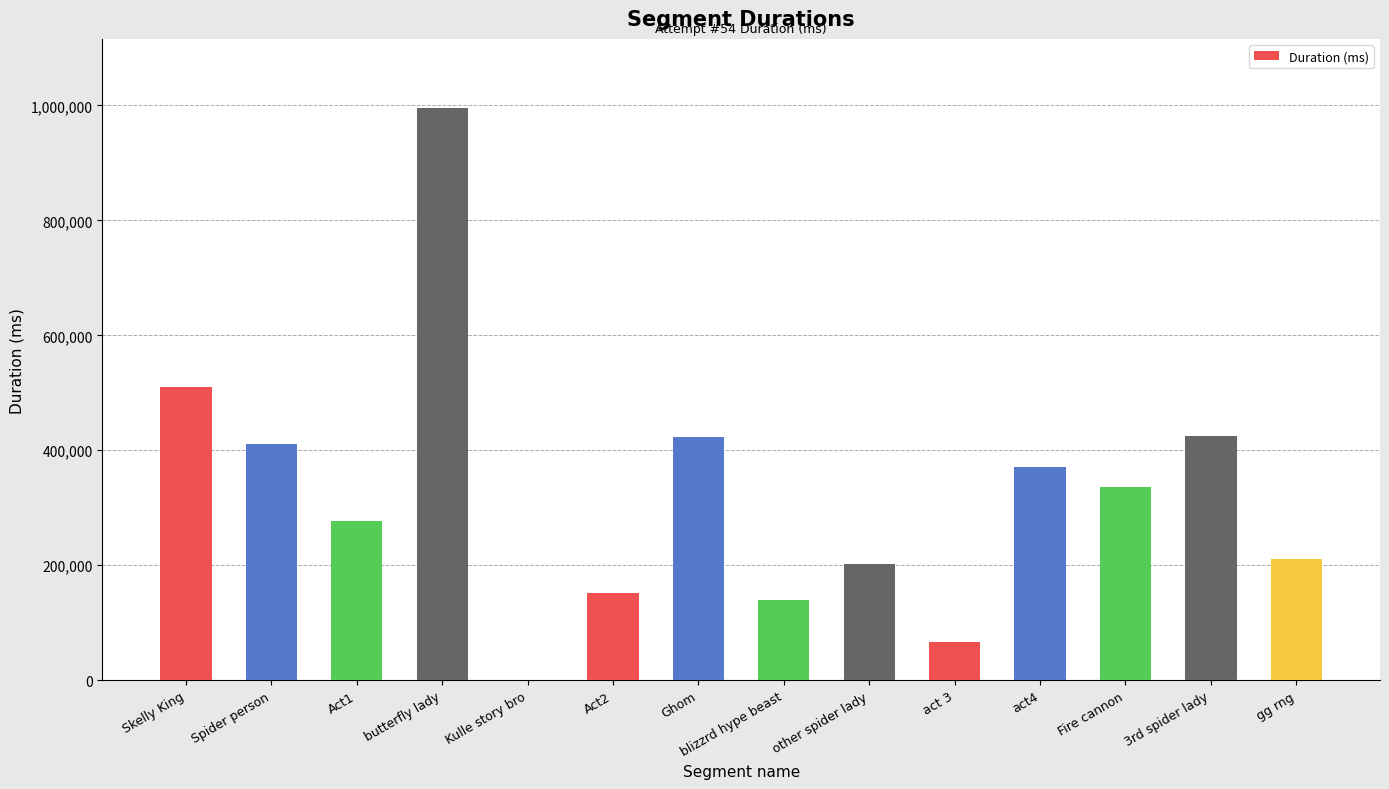

Where is the data nearest to the value 498643?

Skelly King